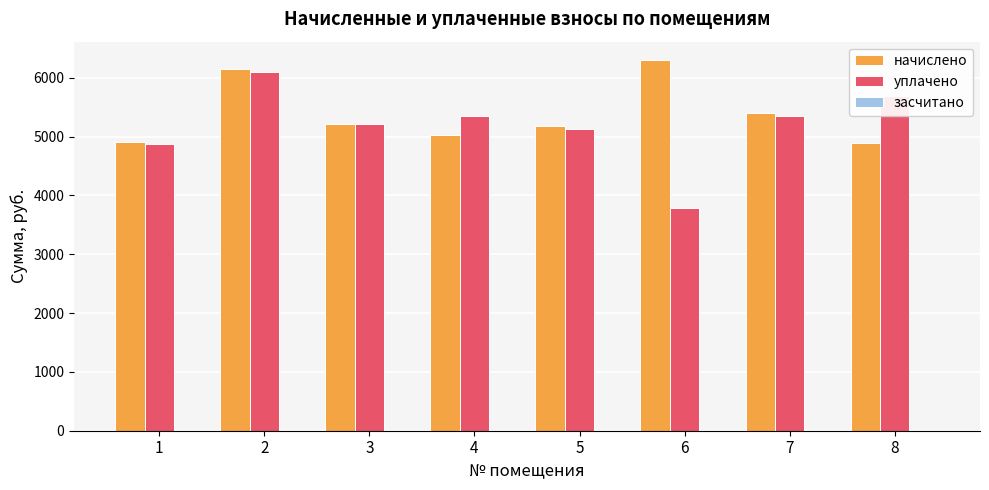

Read the начислено value at 4.

5019.0